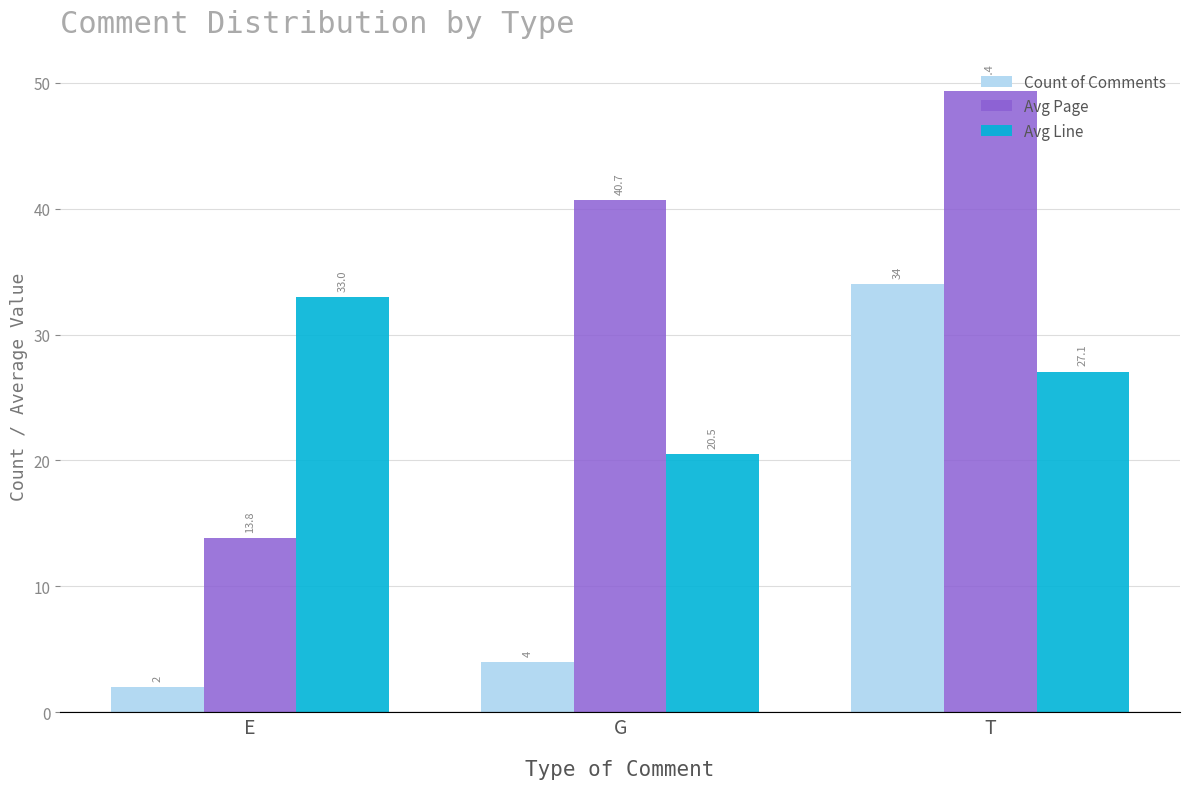

How many data points in Avg Page are above 40?

2